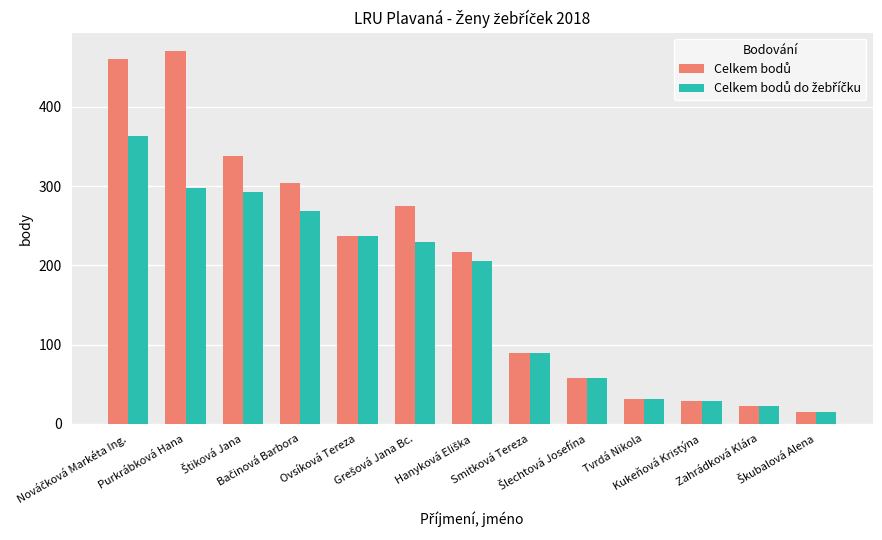

What is the minimum value shown in the chart?

15